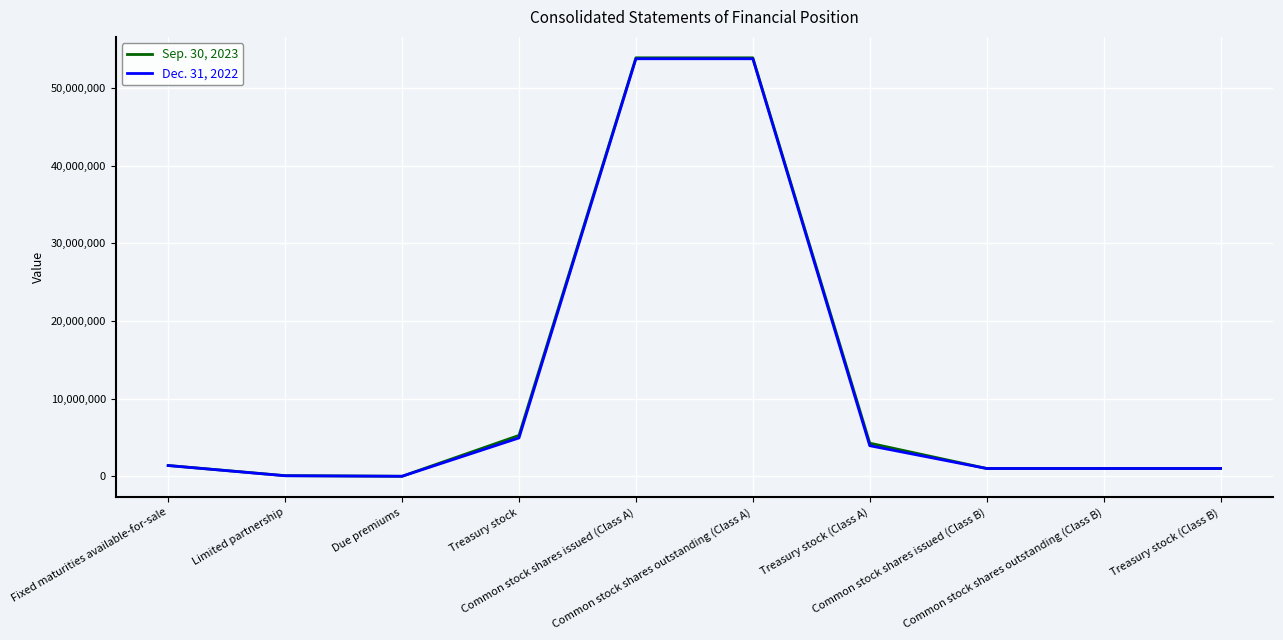

Rank the series by their average value, from highest to lowest.

Sep. 30, 2023, Dec. 31, 2022